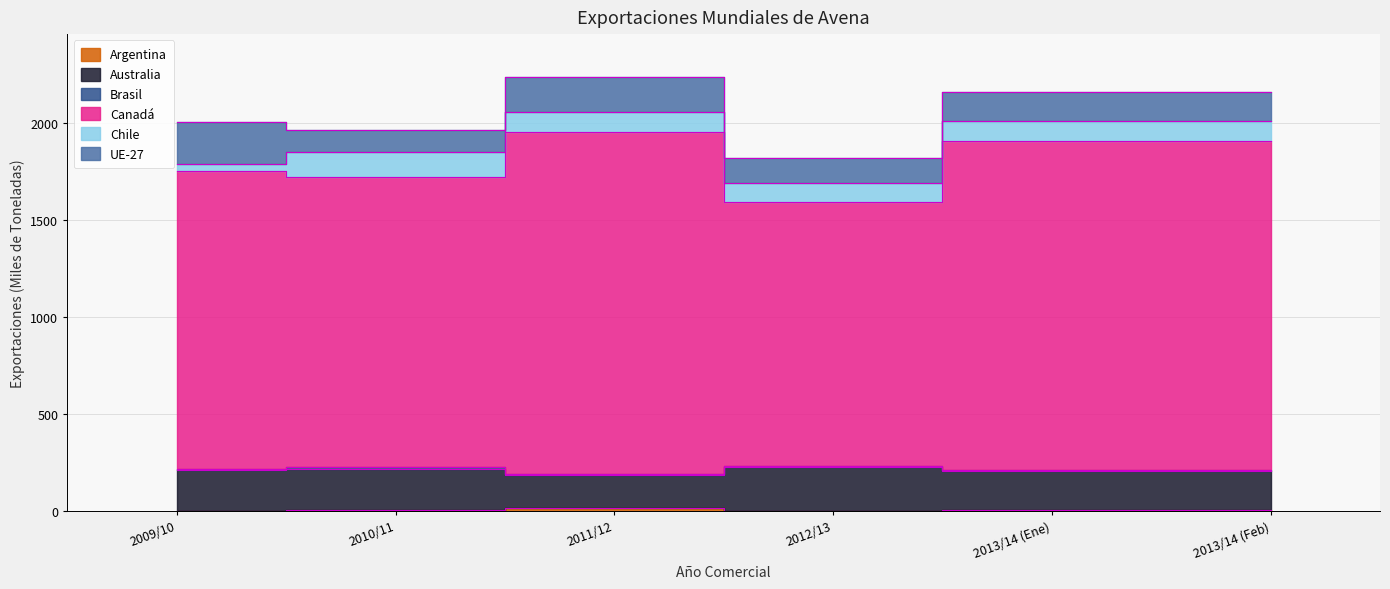

True or false: Australia and Canadá cross at least once.

False